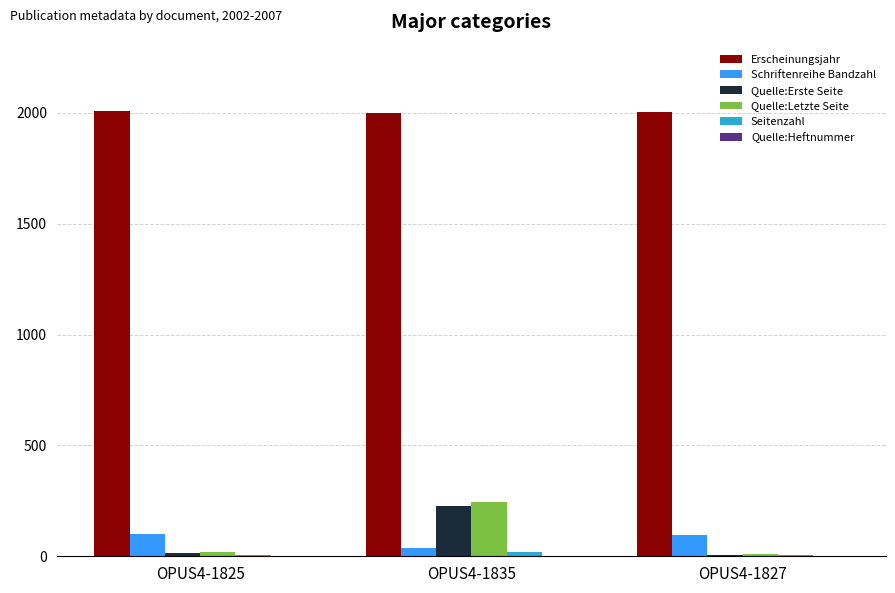

Are the bars grouped side by side (vs. stacked)?

Yes